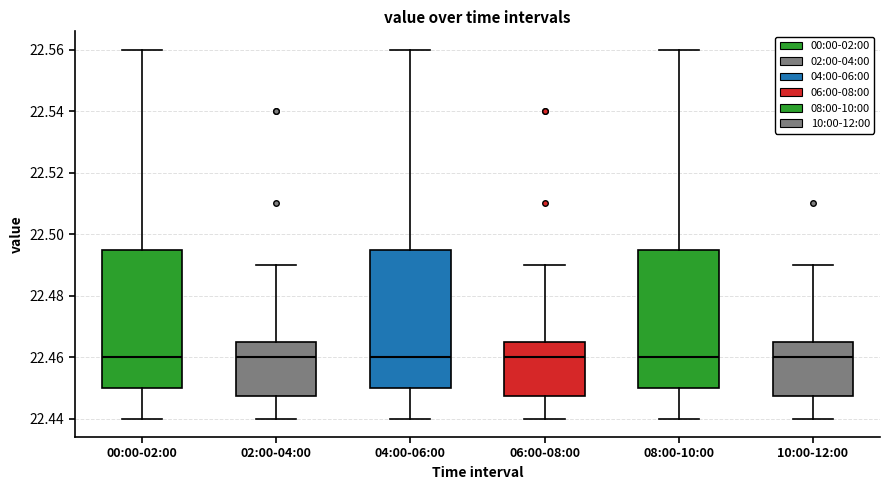

Reading left to right, transcribe this box plot: for each box, give where its median line is, the range the box spans, and where its two whiskers end, as read against the y-axis. The values are not printed on the chart, so give them approximately, as read against the axis.

00:00-02:00: median 22.460, box 22.450 to 22.496, whiskers 22.440 to 22.560
02:00-04:00: median 22.460, box 22.448 to 22.466, whiskers 22.440 to 22.490
04:00-06:00: median 22.460, box 22.450 to 22.496, whiskers 22.440 to 22.560
06:00-08:00: median 22.460, box 22.448 to 22.466, whiskers 22.440 to 22.490
08:00-10:00: median 22.460, box 22.450 to 22.496, whiskers 22.440 to 22.560
10:00-12:00: median 22.460, box 22.448 to 22.466, whiskers 22.440 to 22.490